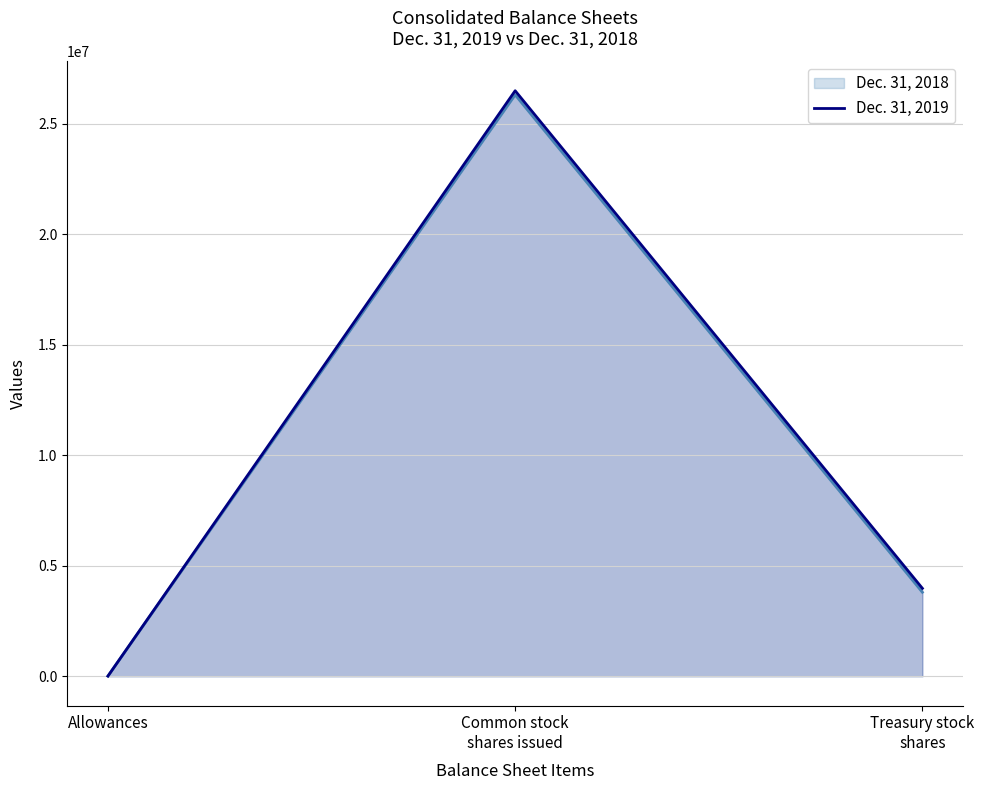

What is the value of the 3rd point from the left?

3979735